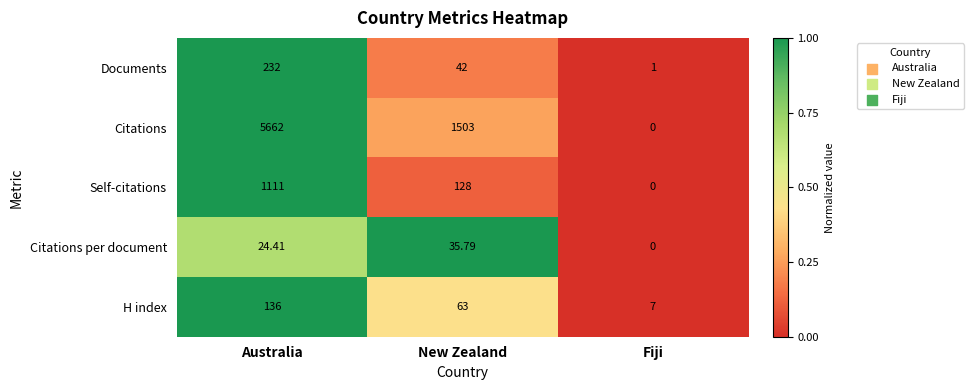

Which series has the largest range (max minus min)?

Citations